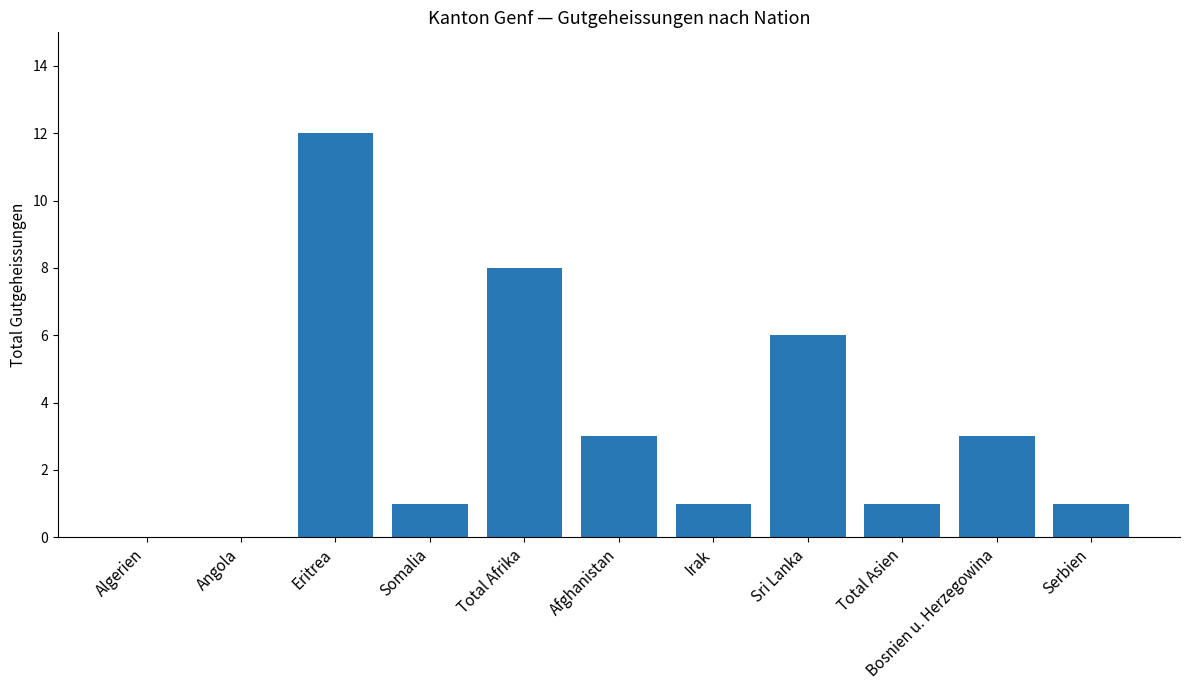

Does the chart contain stacked bars?

No